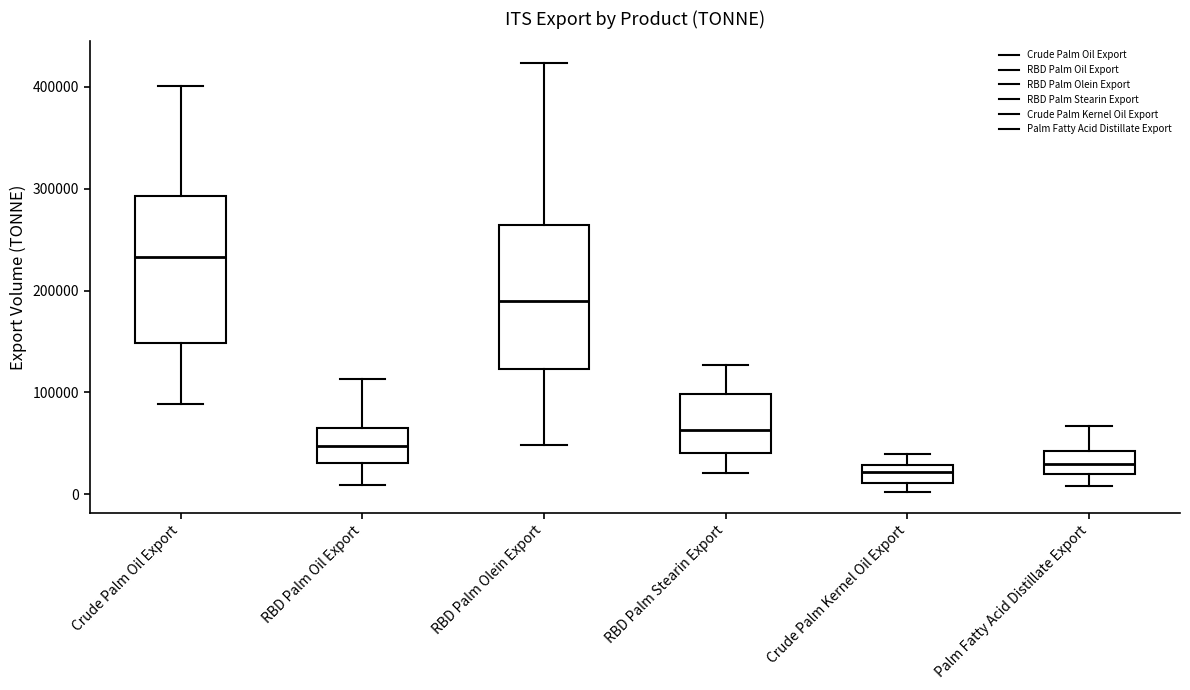

Reading left to right, transcribe this box plot: for each box, give where its median line is, the range the box spans, and where its two whiskers end, as read against the y-axis. The values are not printed on the chart, so give them approximately, as read against the axis.

Crude Palm Oil Export: median 230000, box 150000 to 290000, whiskers 90000 to 400000
RBD Palm Oil Export: median 50000, box 30000 to 60000, whiskers 10000 to 110000
RBD Palm Olein Export: median 190000, box 120000 to 260000, whiskers 50000 to 420000
RBD Palm Stearin Export: median 60000, box 40000 to 100000, whiskers 20000 to 130000
Crude Palm Kernel Oil Export: median 20000, box 10000 to 30000, whiskers 0 to 40000
Palm Fatty Acid Distillate Export: median 30000, box 20000 to 40000, whiskers 10000 to 70000